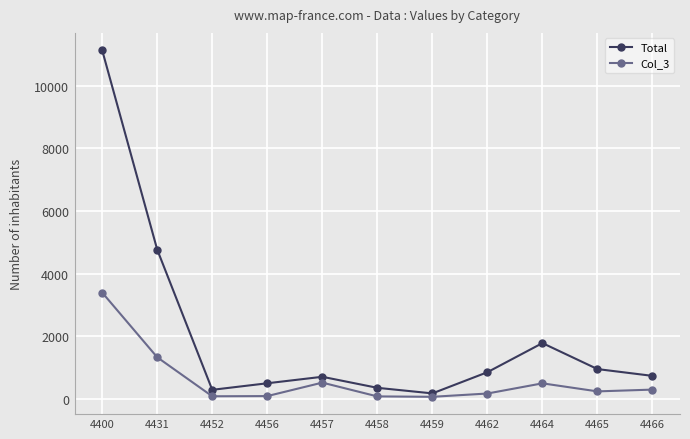

Which label corresponds to the largest value in the chart?

4400